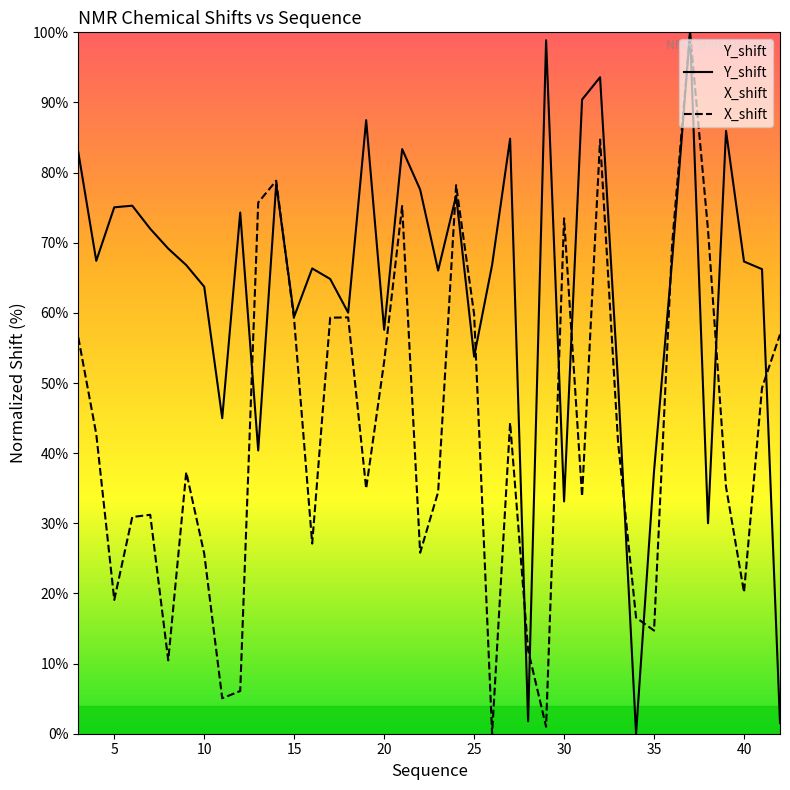

How many values in the X_shift series are below 41?

20